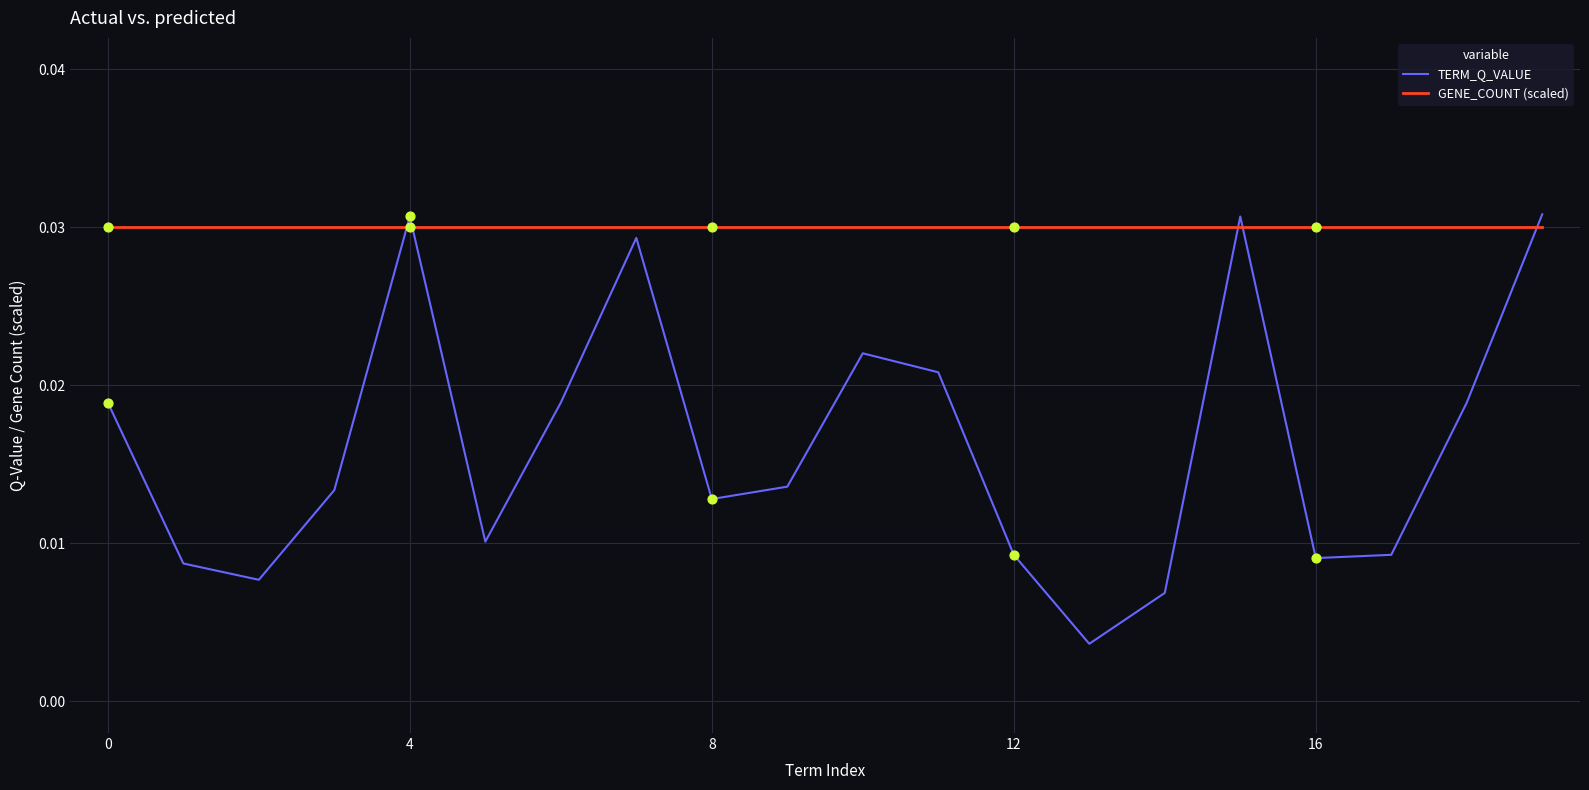

Which series has the largest range (max minus min)?

TERM_Q_VALUE